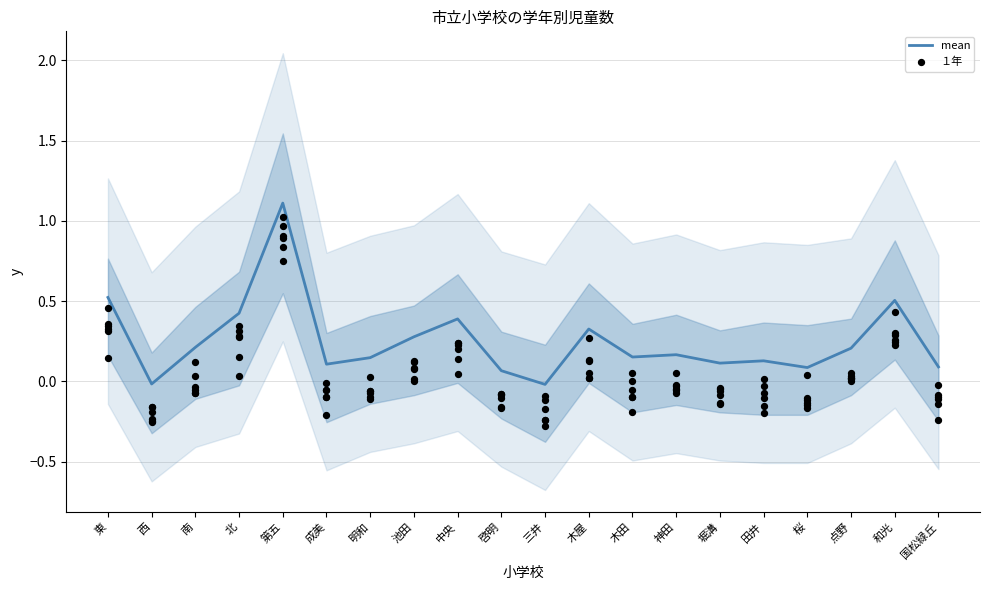

At how many categories does at least one series exceed 0?

18